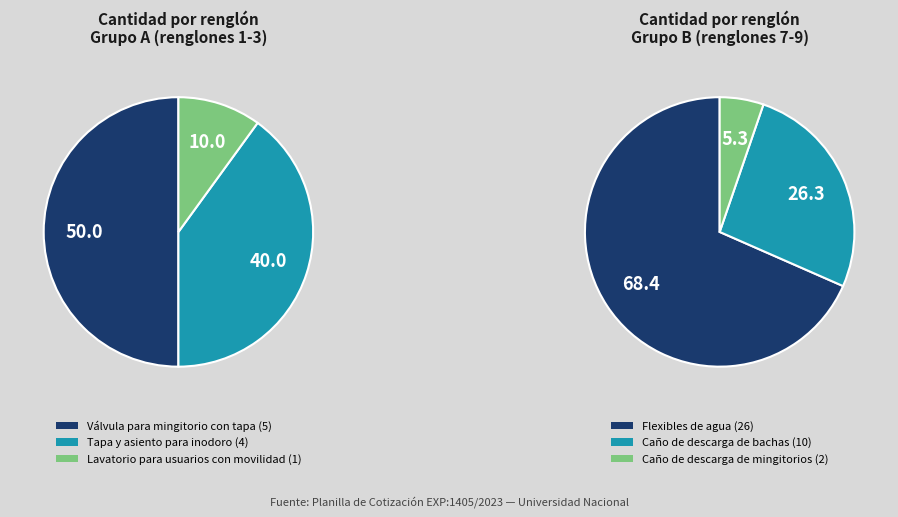

Which category has the smallest portion of the pie?

Lavatorio para usuarios con movilidad